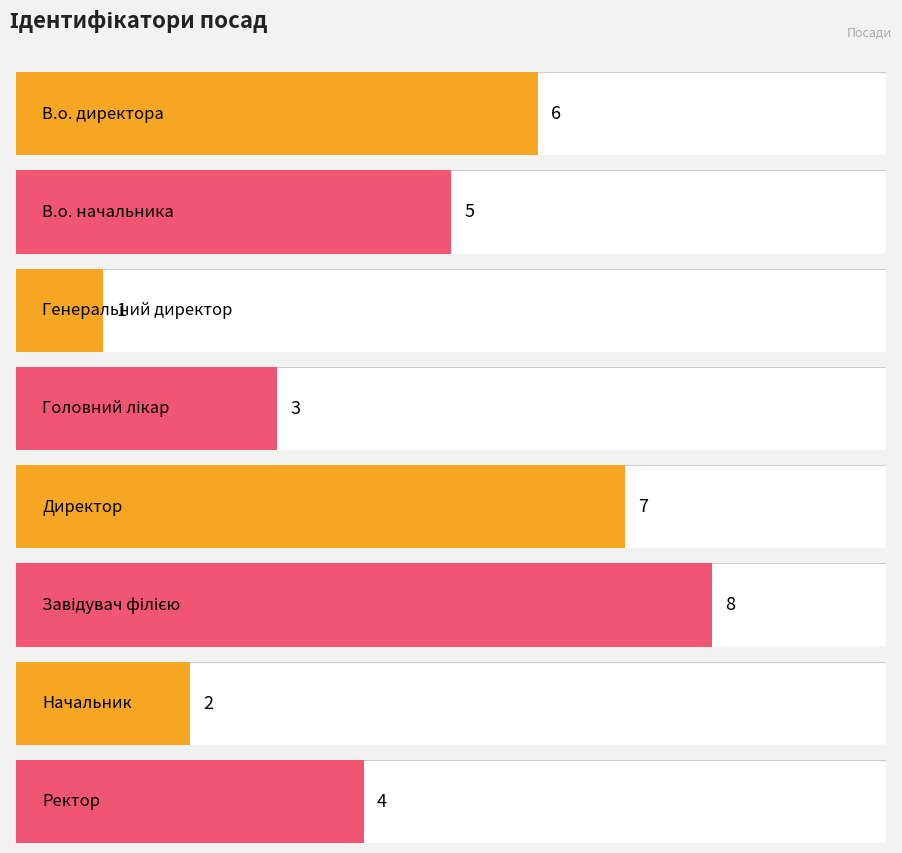

At which category does the chart reach its peak across all series?

Завідувач філією